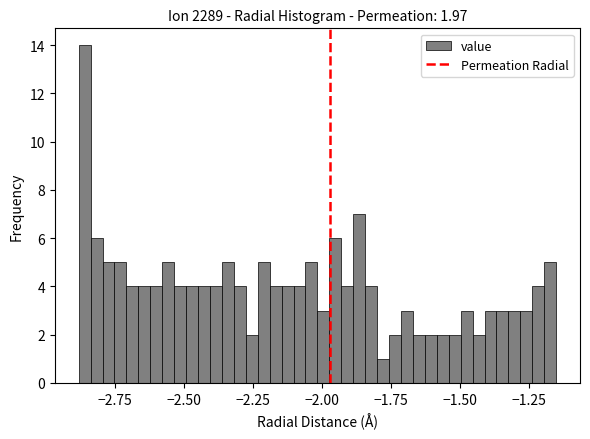

Read against the x-axis, roughly where is the centre of the tallest bar?

-2.85